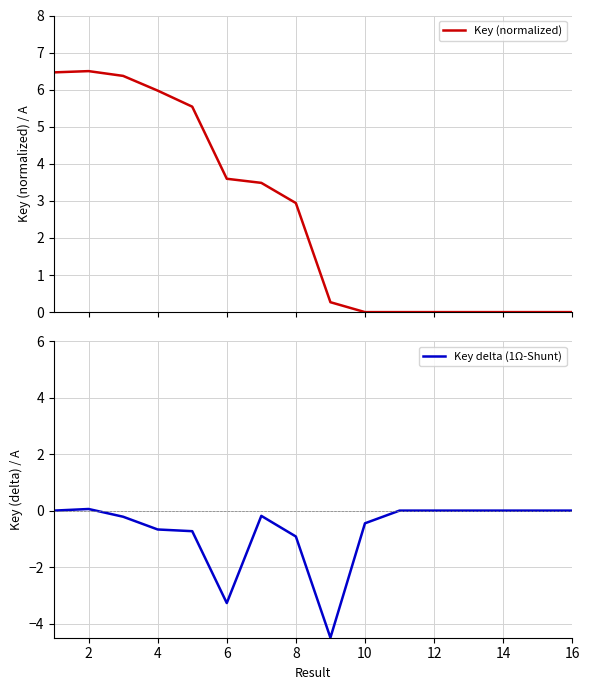

What is the highest value of the Key (normalized) series?

6.5